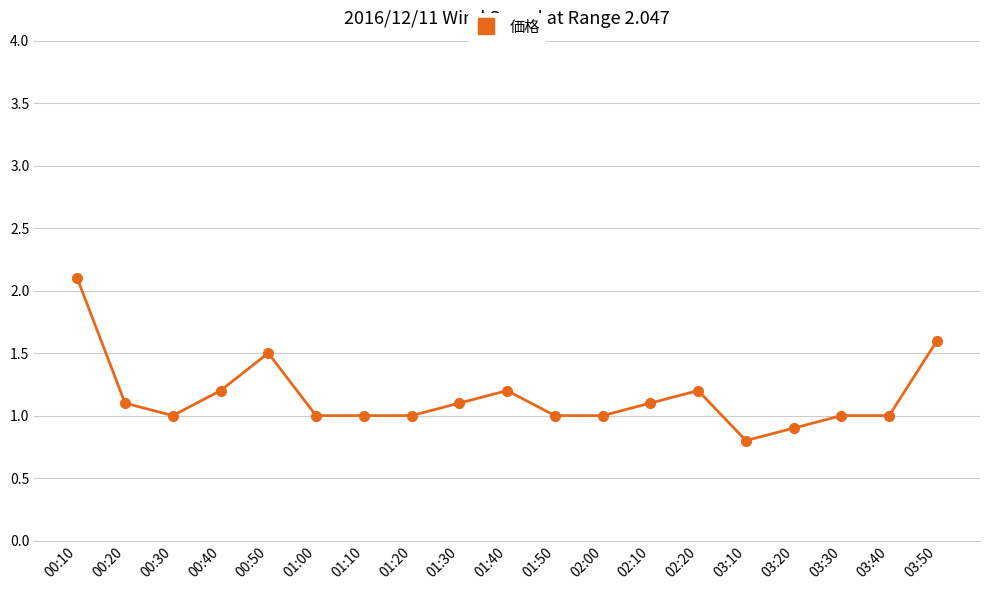

Where does the data first go above 1?

00:10